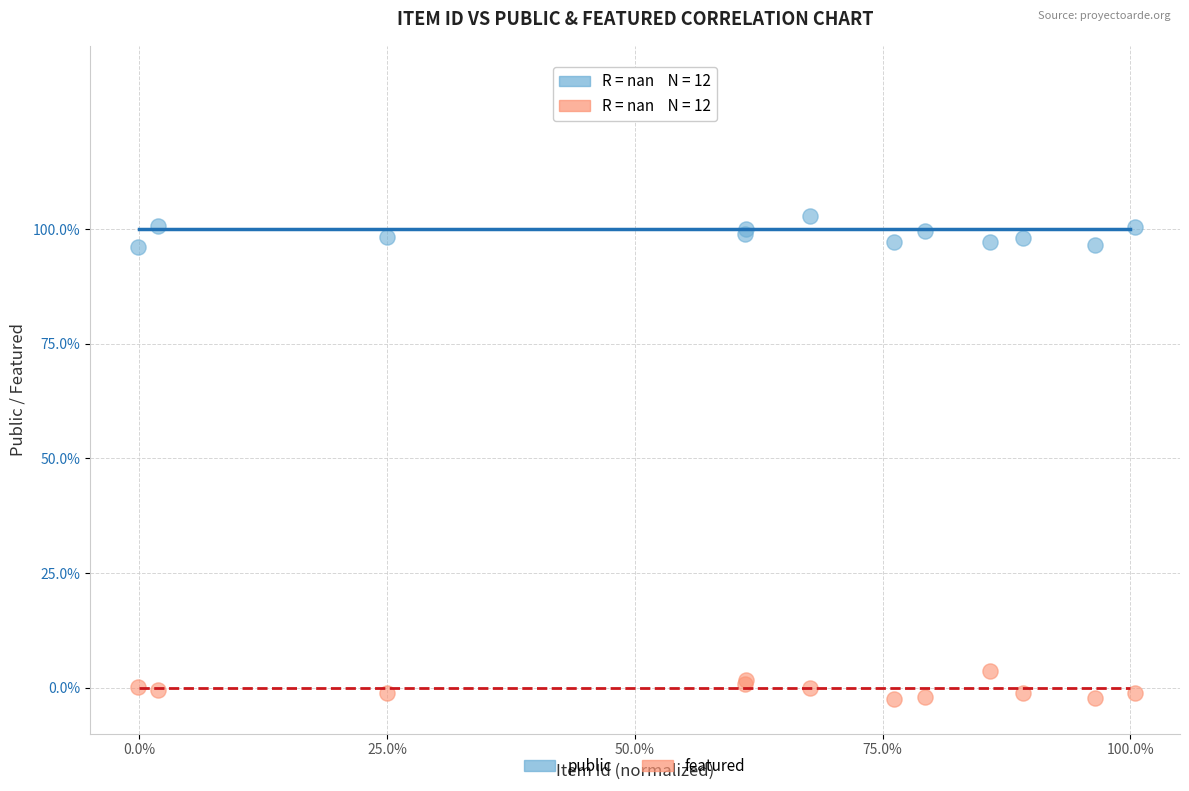

Which series reaches the minimum Y coordinate?

featured